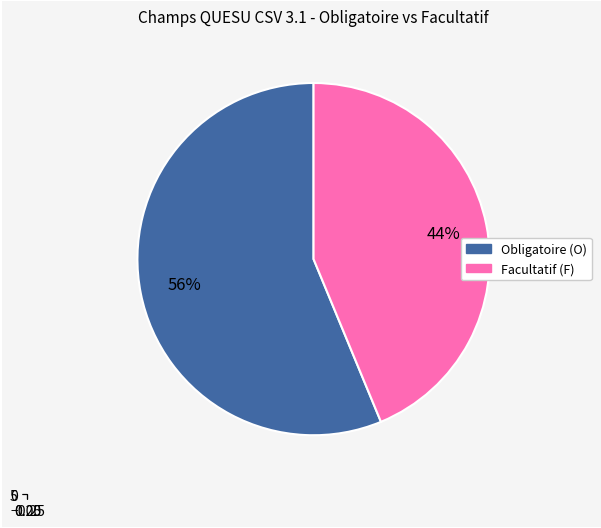

What is the smallest slice in the pie chart?

Facultatif (F)